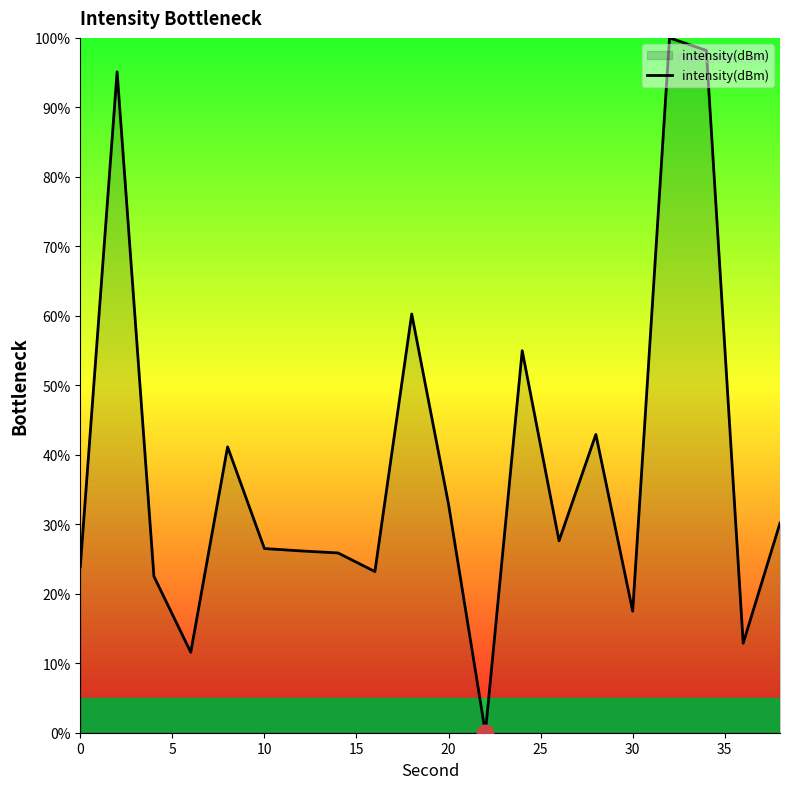

What is the maximum value shown in the chart?

100.0